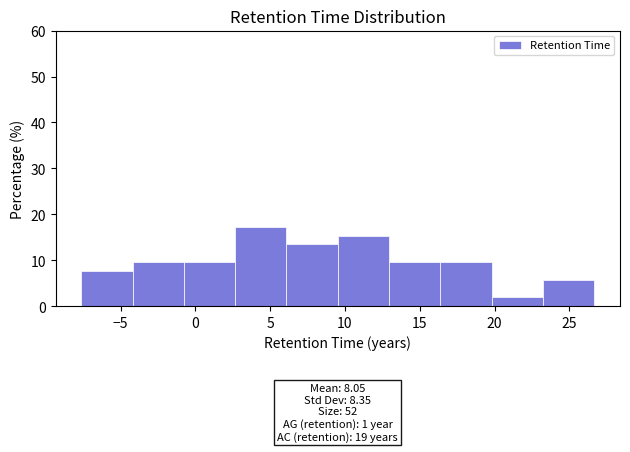

Which range on the x-axis has the tallest bar?

2.5 to 6.0